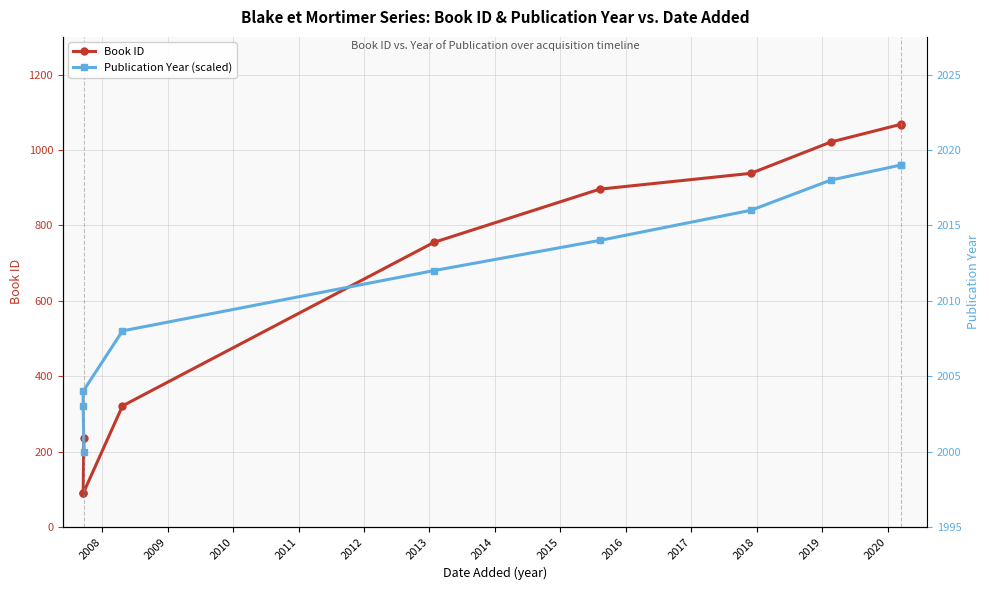

What is the maximum value for Publication Year (scaled)?

960.0